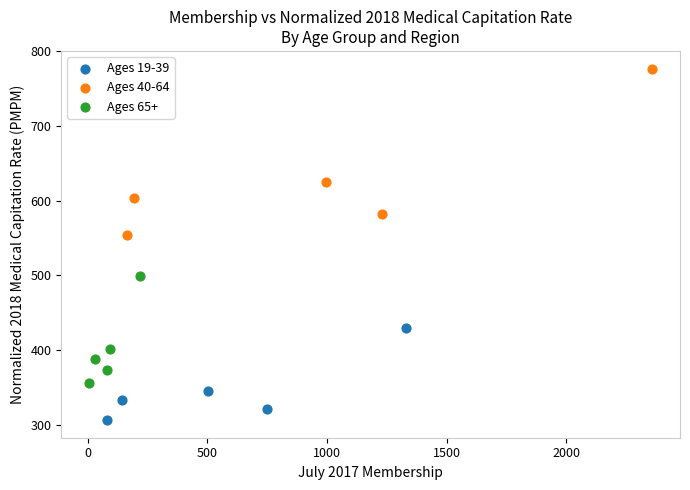

Which series reaches the maximum Y coordinate?

Ages 40-64